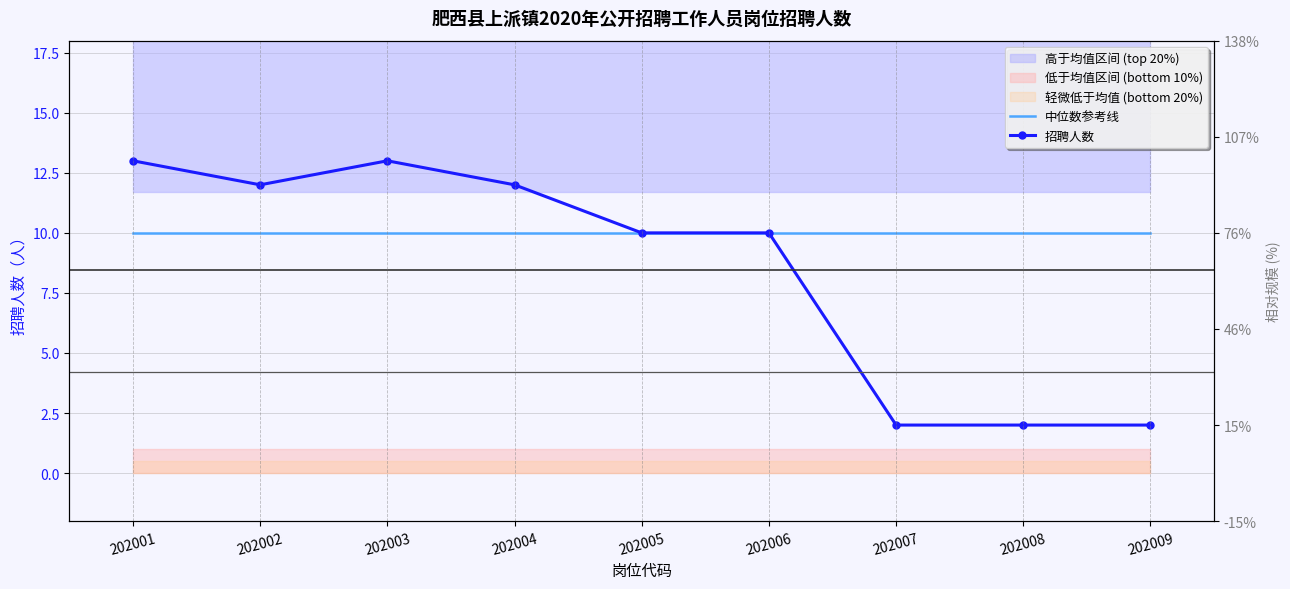

Reading right to left, extract all data points from this chart.

中位数参考线: 202009=10	202008=10	202007=10	202006=10	202005=10	202004=10	202003=10	202002=10	202001=10
招聘人数: 202009=2	202008=2	202007=2	202006=10	202005=10	202004=12	202003=13	202002=12	202001=13